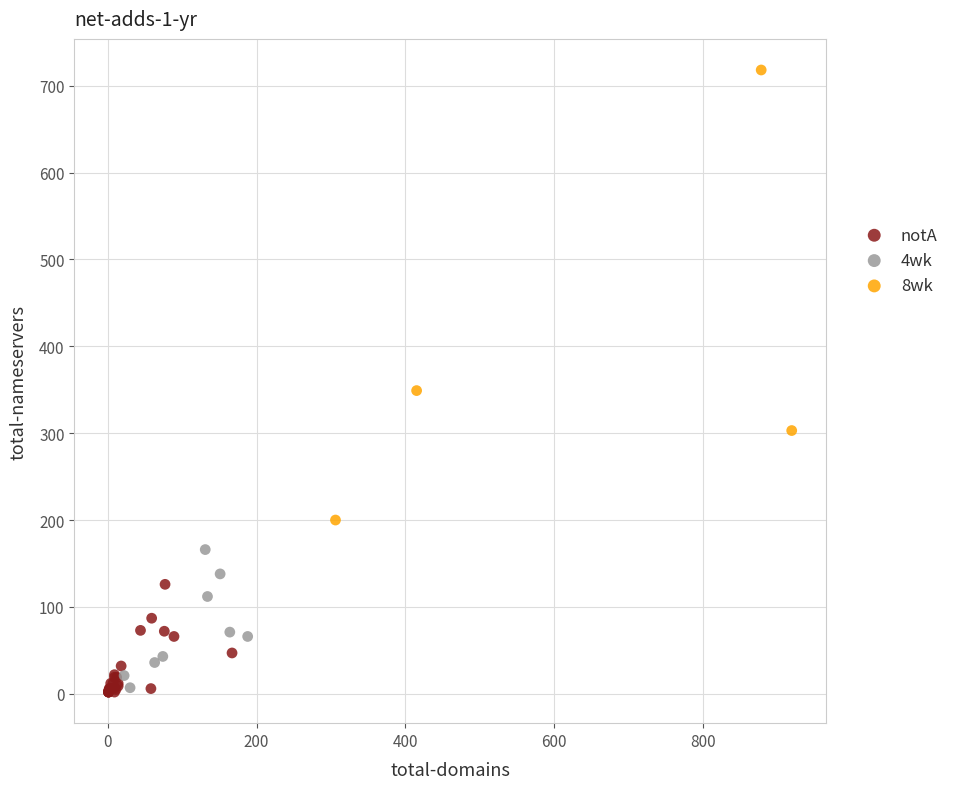

Which series contains the highest Y value?

8wk